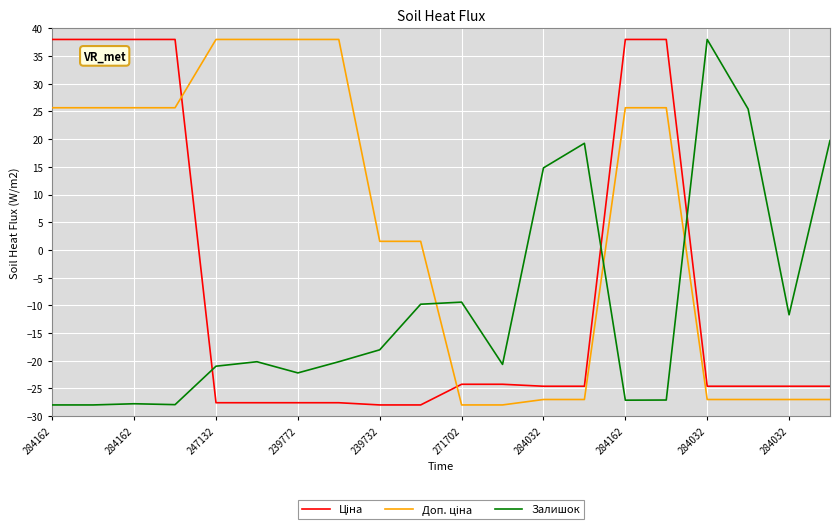

What is the difference between the maximum and minimum values in the Залишок series?

66.0